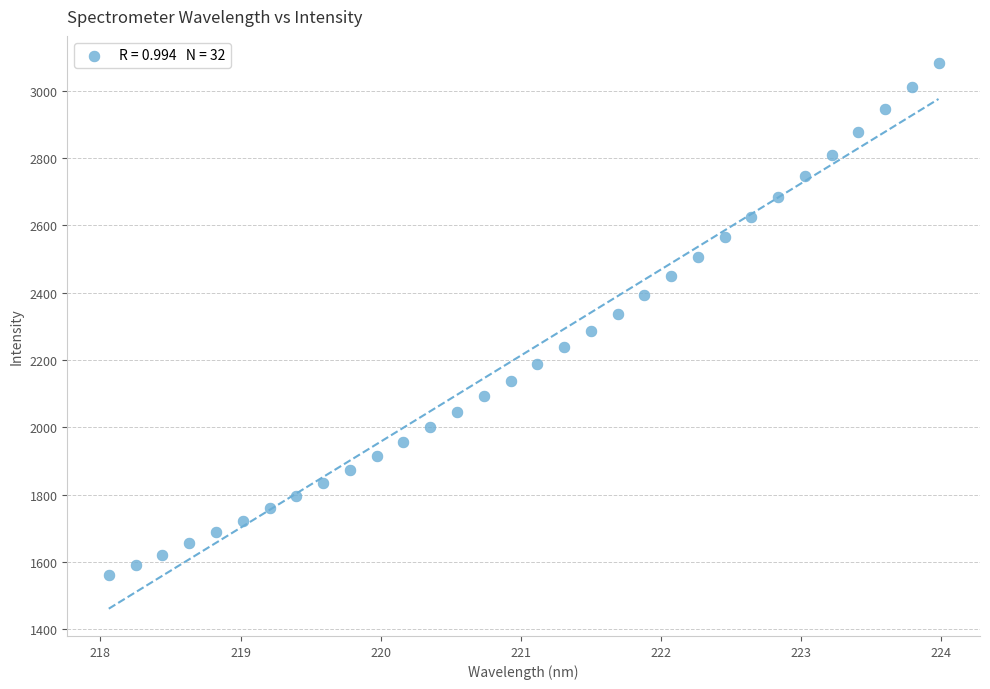

What is the range of X values (max minus min)?

5.9